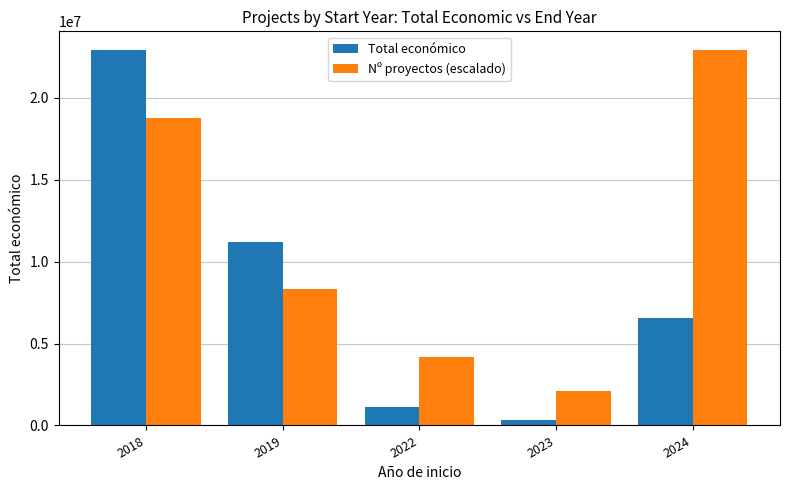

True or false: Nº proyectos (escalado) has a value of 13789761.5 at 2019.

False